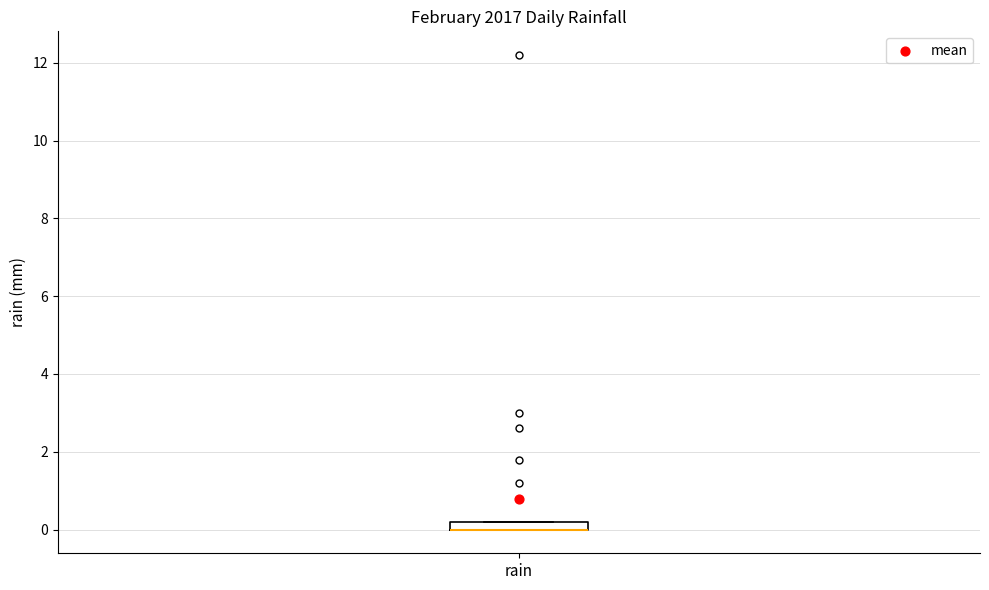

Where is the upper edge of the box for rain on the y-axis? The values are not printed on the chart, so give them approximately, as read against the axis.

0.2